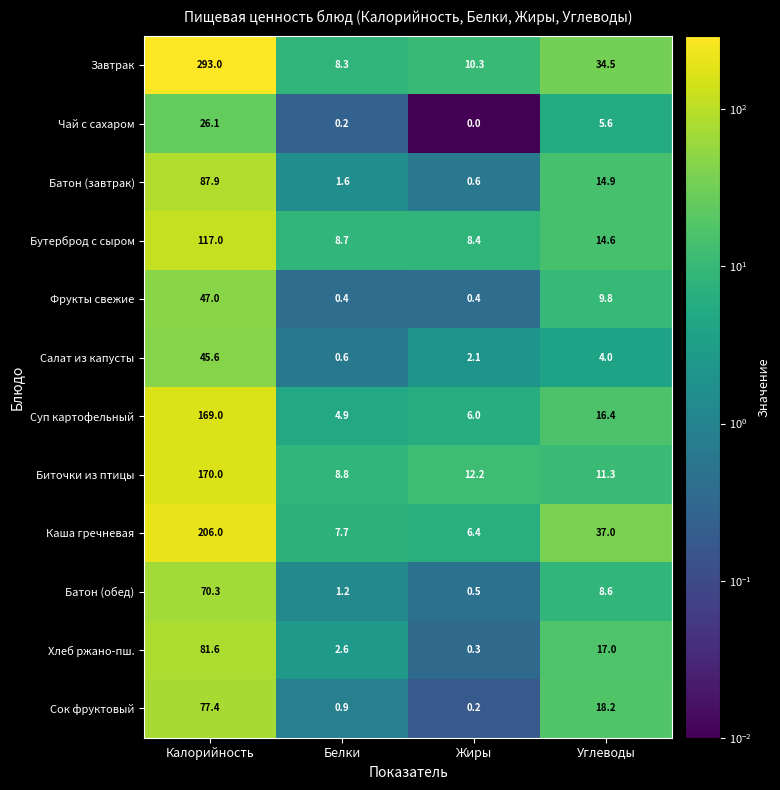

What is the total value across all series at Углеводы?

191.9